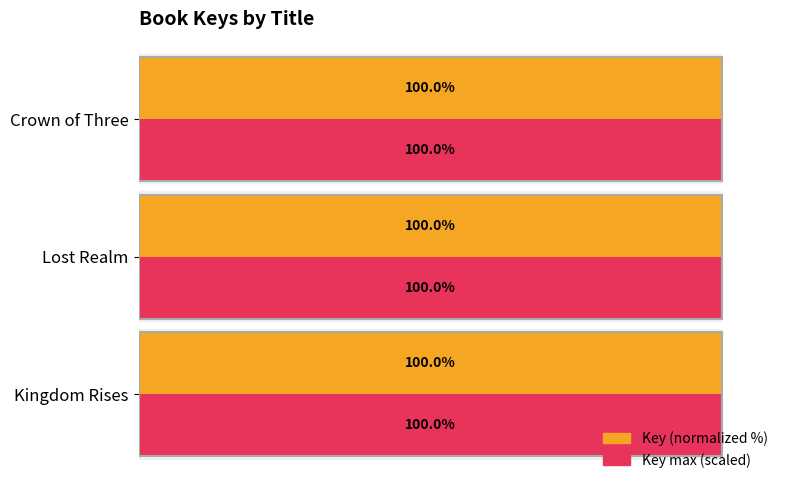

What value does the Key (normalized %) series have at Kingdom Rises?

100.0